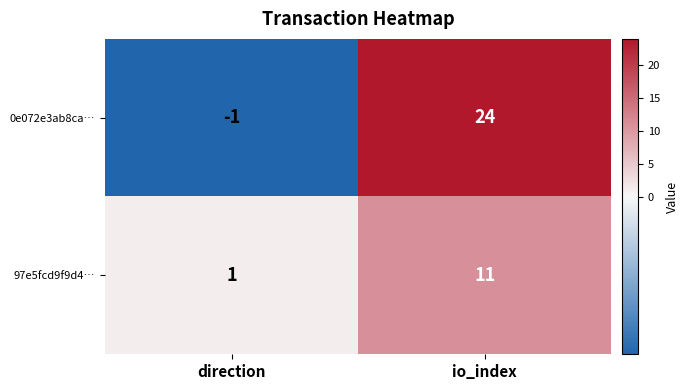

What is the maximum value shown in the chart?

24